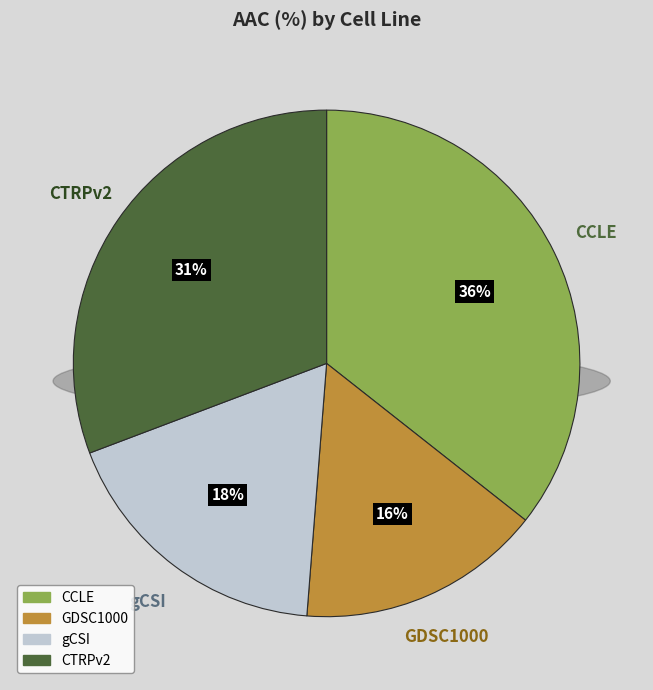

Which slice is the largest?

CCLE